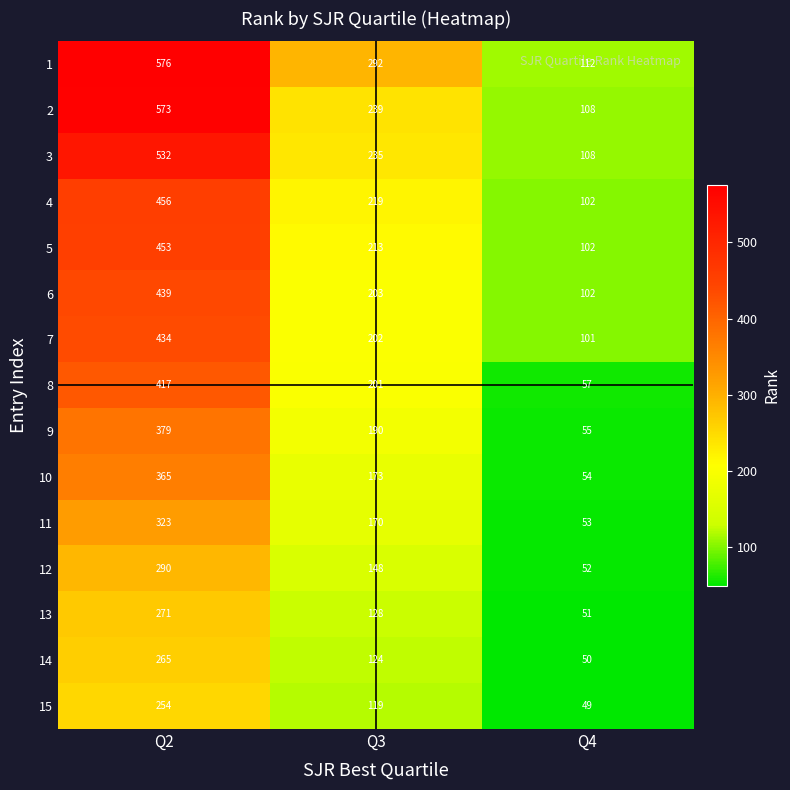

At which label is 8 closest to 237?

Q3